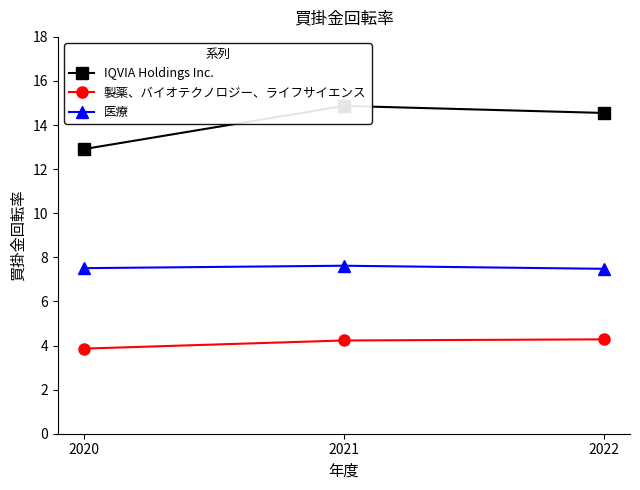

How many lines are shown in the chart?

3